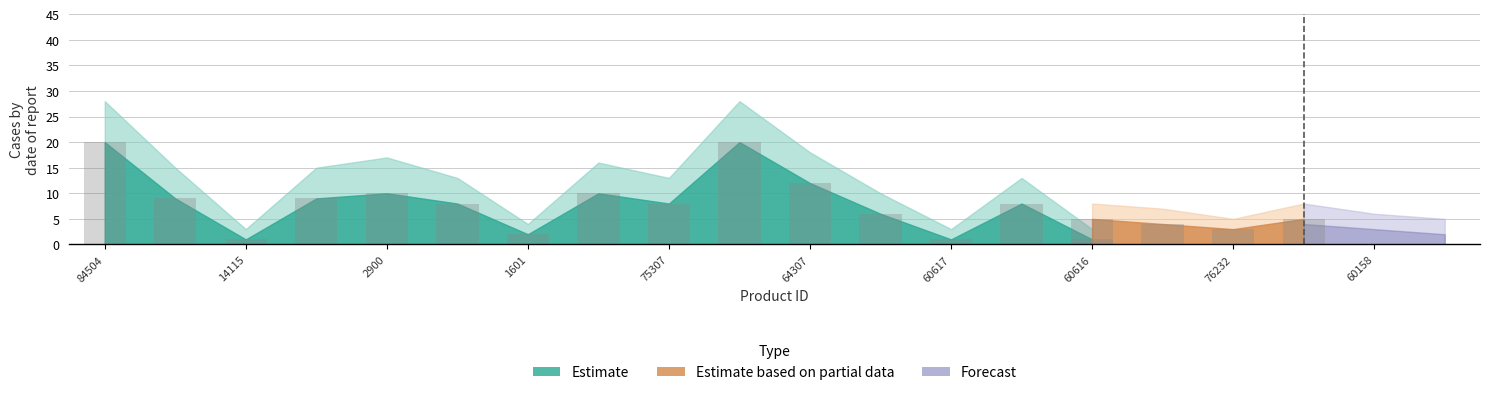

What are all the series names shown in the legend?

Estimate, Estimate based on partial data, Forecast